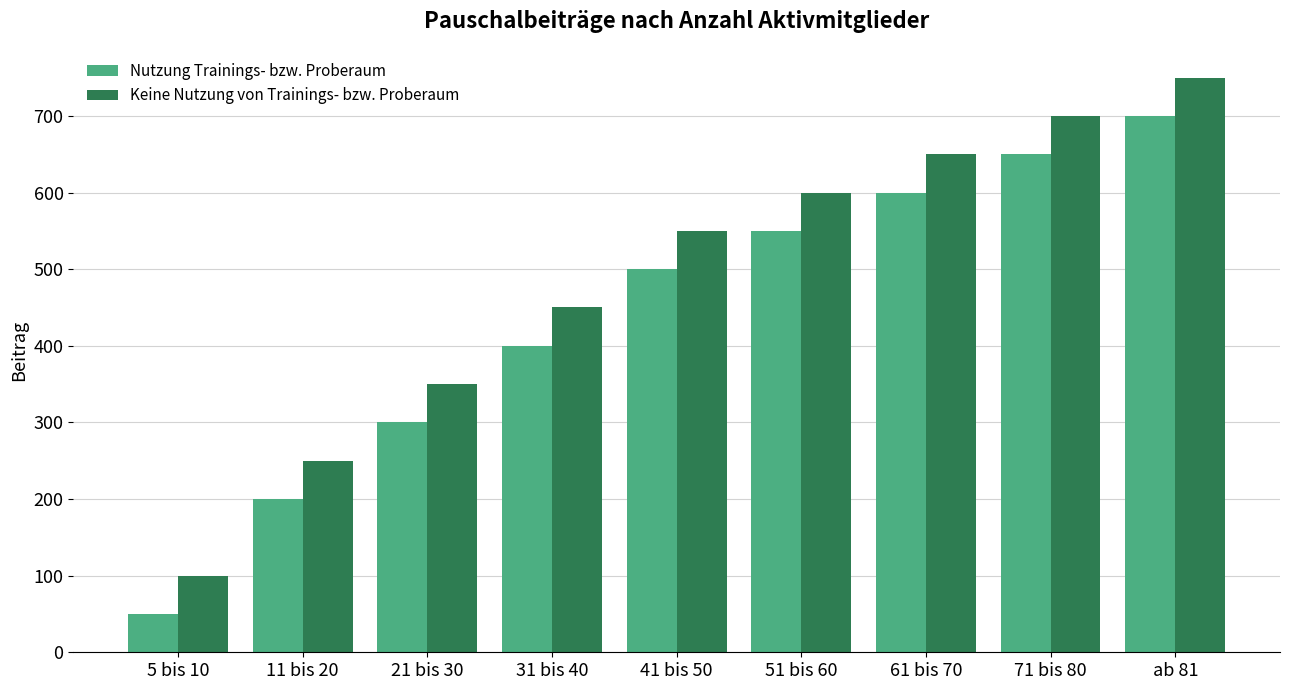

What is the lowest value of the Keine Nutzung von Trainings- bzw. Proberaum series?

100